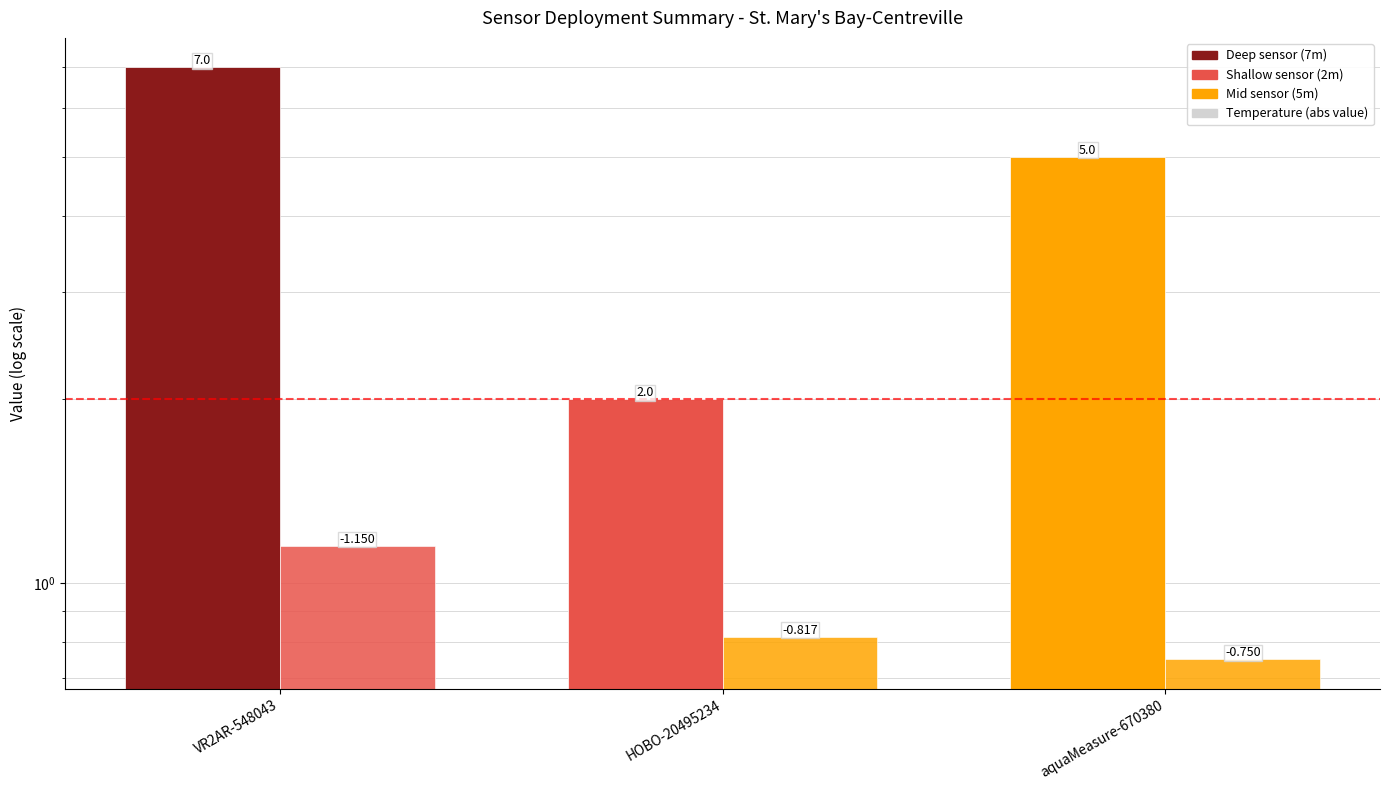

At which label is depth closest to 4?

aquaMeasure-670380